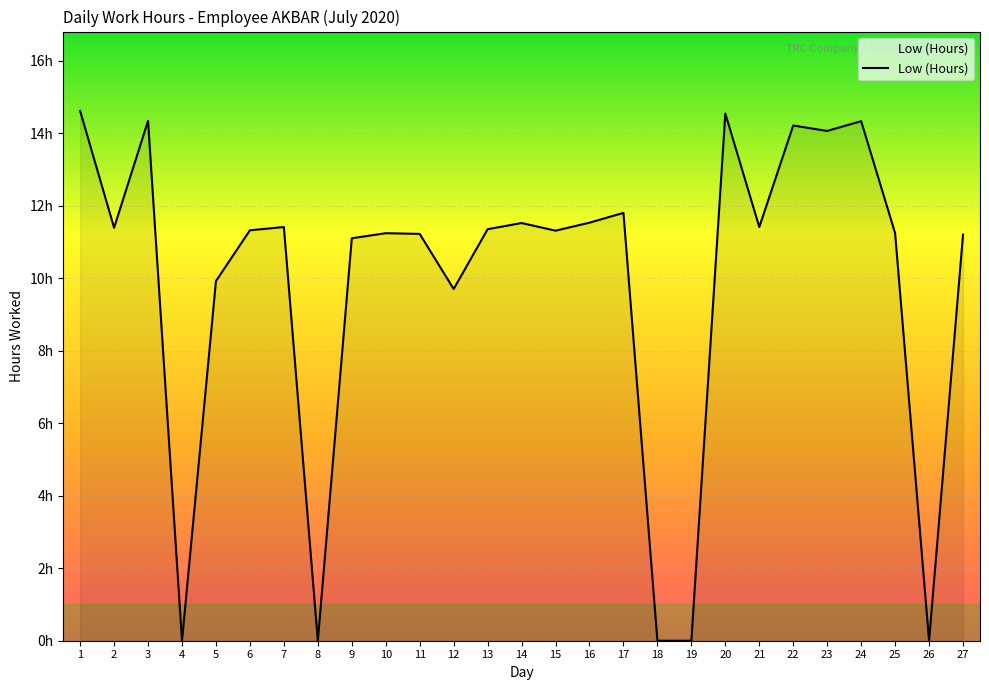

What is the sum of all values?

264.8